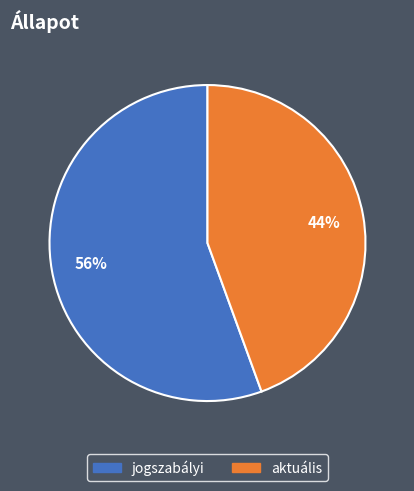

True or false: jogszabályi accounts for 56% of the total.

True